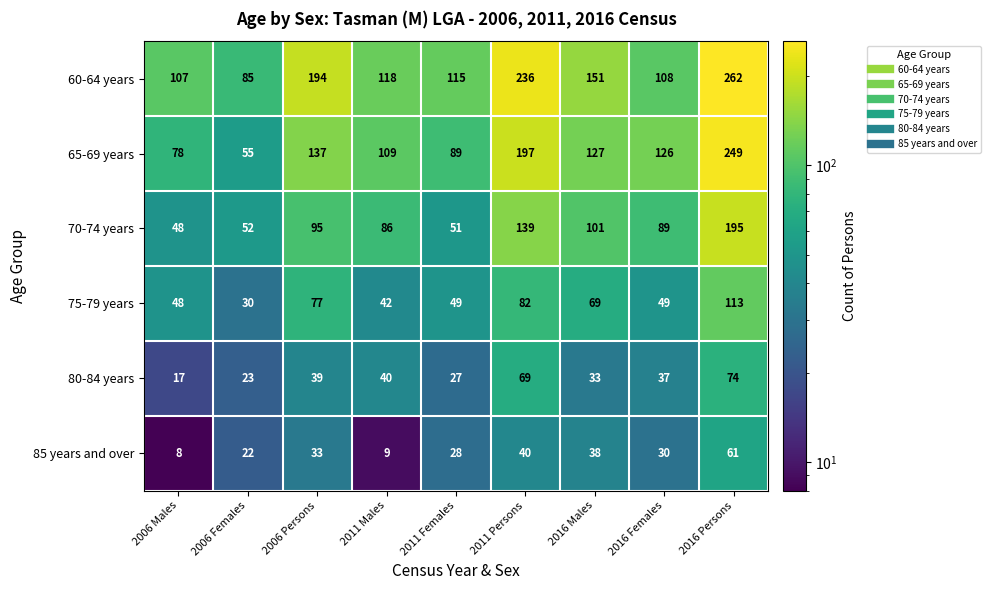

Read the 70-74 years value at 2011 Persons, to the nearest 5.

140